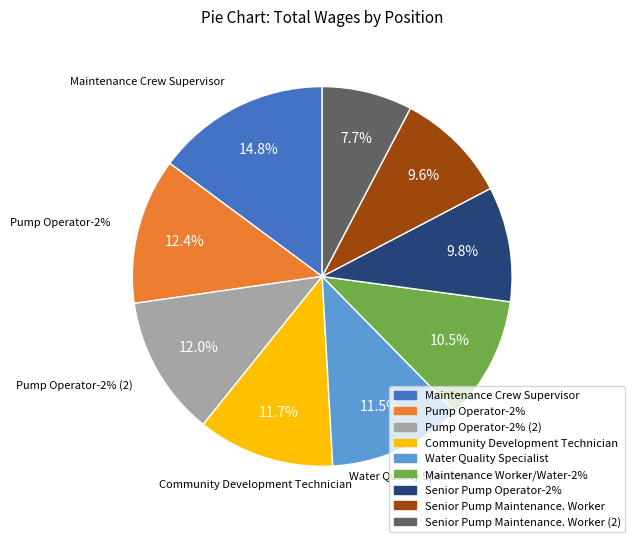

Rank the categories by value from lowest to highest.

Senior Pump Maintenance. Worker (2), Senior Pump Maintenance. Worker, Senior Pump Operator-2%, Maintenance Worker/Water-2%, Water Quality Specialist, Community Development Technician, Pump Operator-2% (2), Pump Operator-2%, Maintenance Crew Supervisor